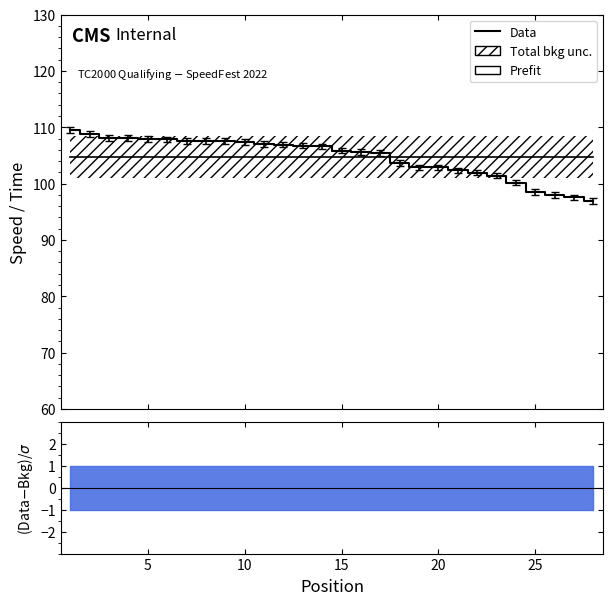

Read the Prefit value at 5.

104.7